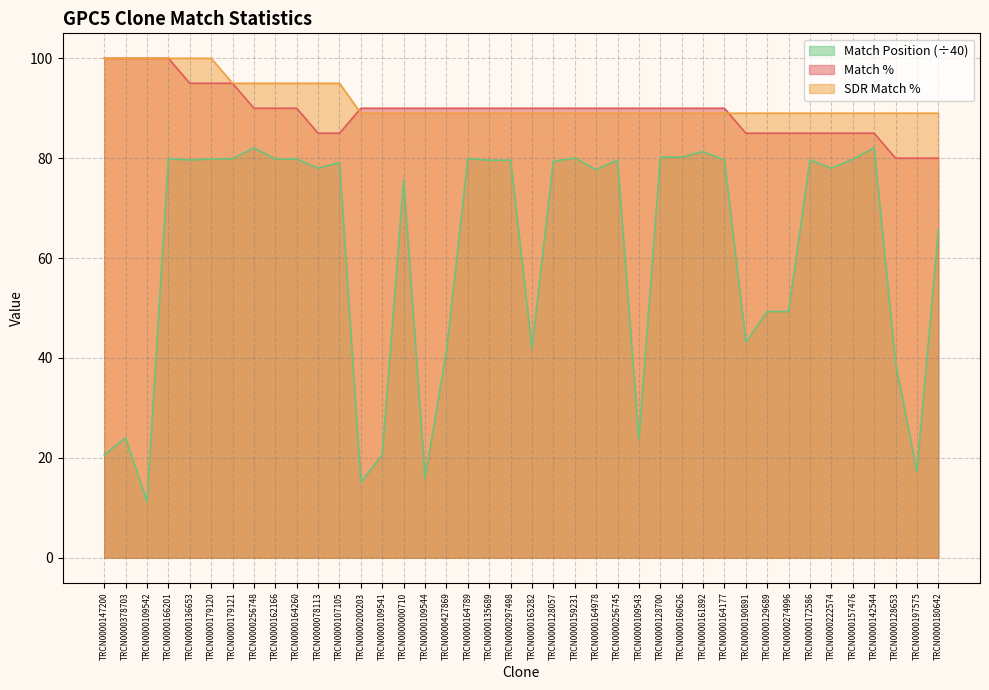

True or false: Match Position has a value of 80.0 at TRCN0000159231.

True